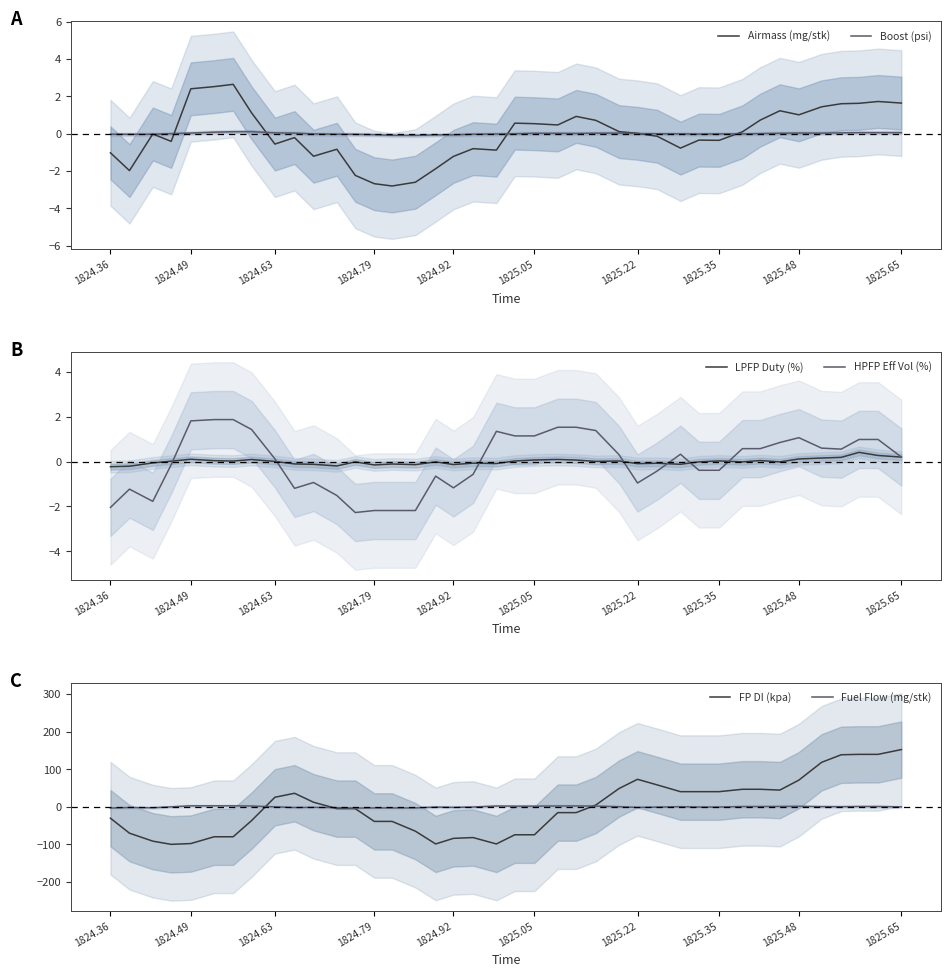

True or false: FP DI (kpa) and HPFP Eff Vol (%) intersect in this chart.

True